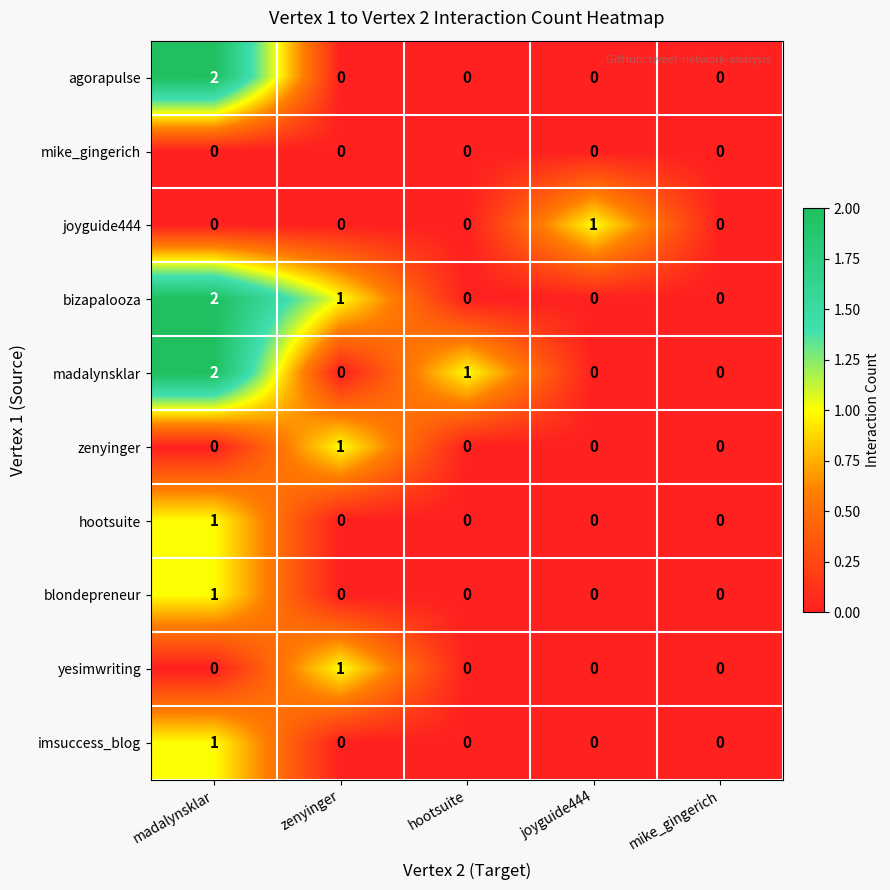

How many hootsuite values are between 0 and 1?

5